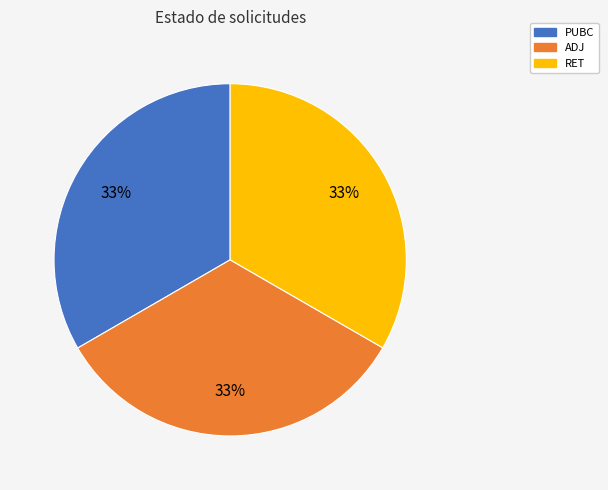

How many segments does this pie chart have?

3